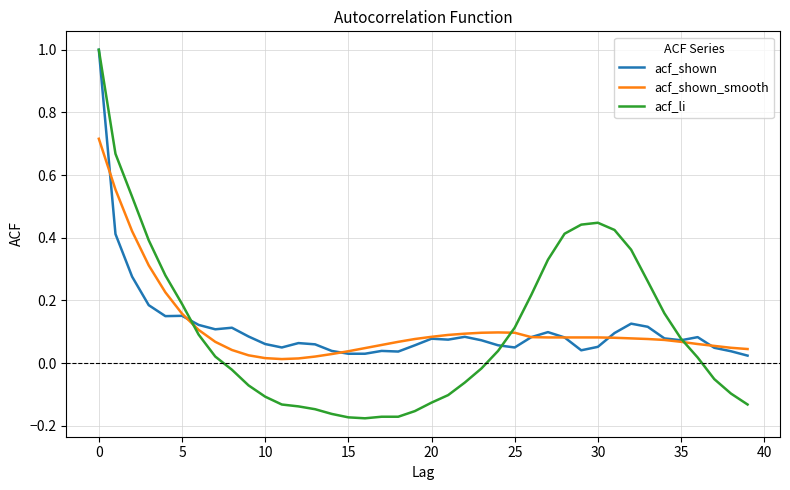

After their last crossing, which series has the higher values: acf_shown_smooth or acf_li?

acf_shown_smooth